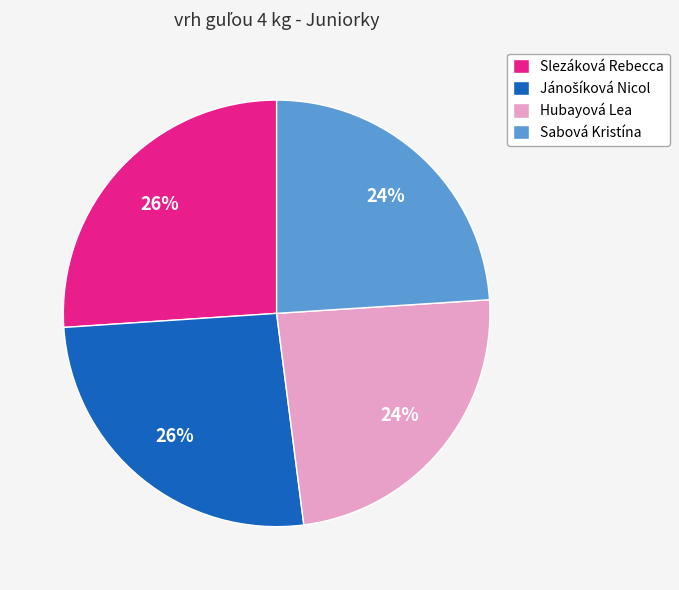

Does Sabová Kristína represent more than half of the total?

No